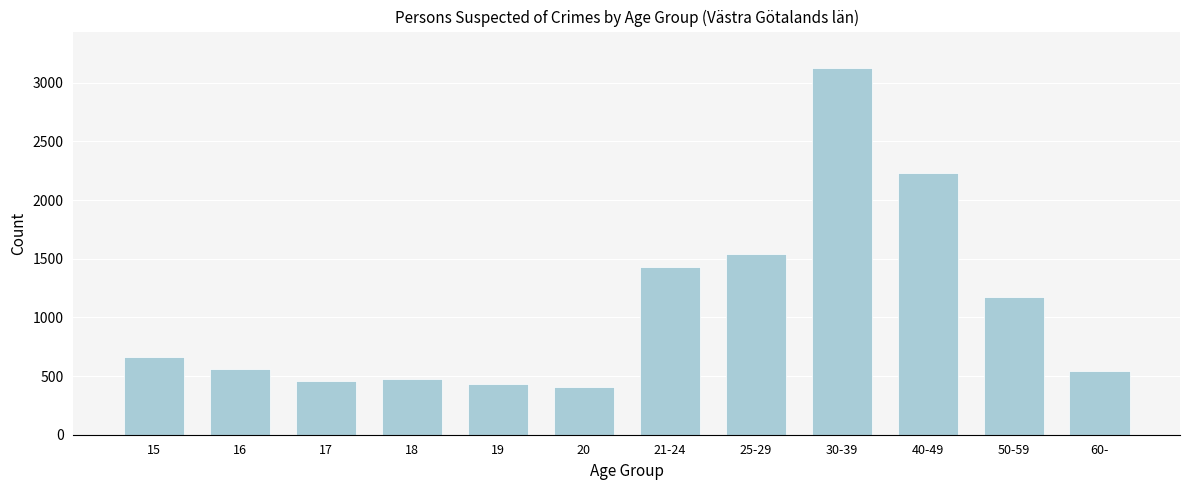

What is the average value?

1087